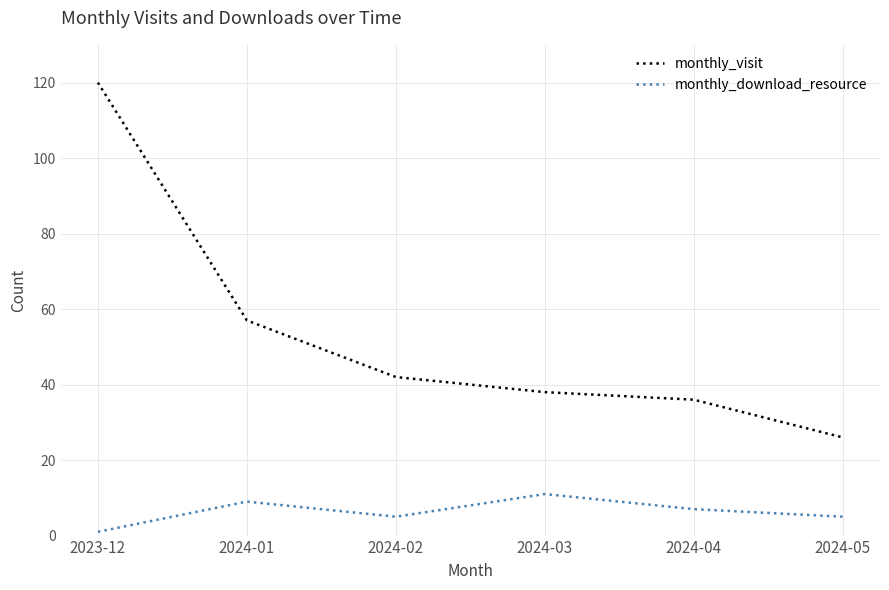

True or false: monthly_visit has more than 0 interior local peaks.

False